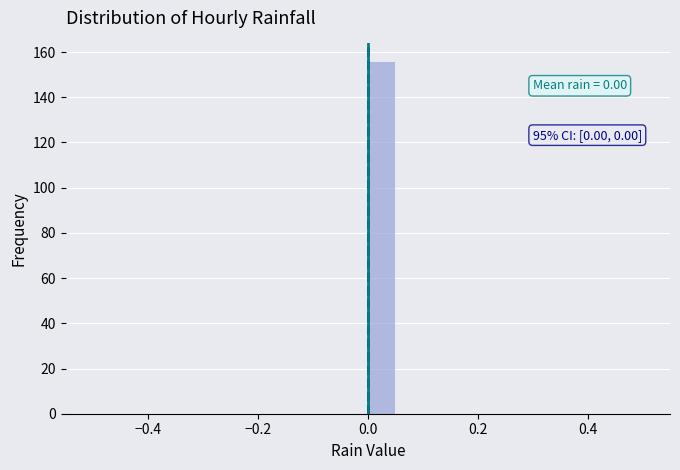

Read against the x-axis, roughly where is the centre of the tallest bar?

0.02